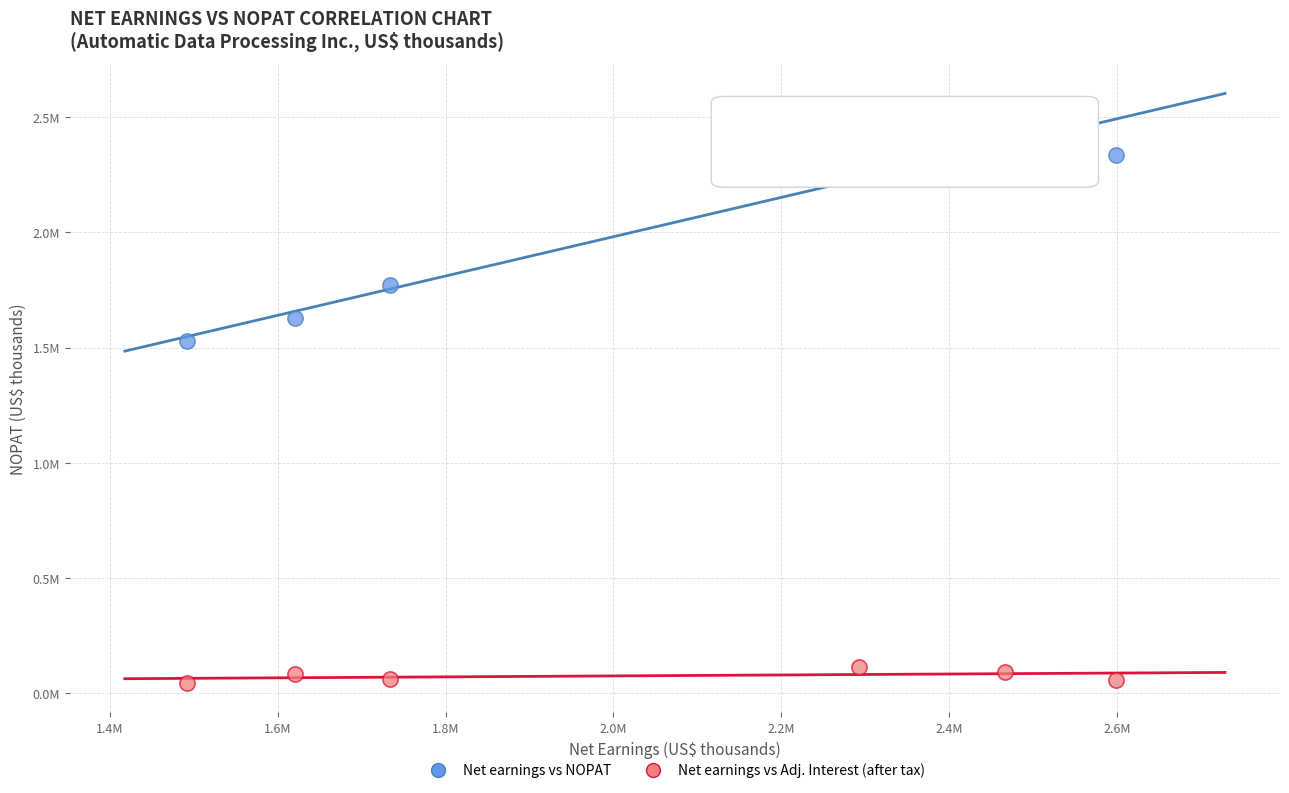

Which series reaches the maximum Y coordinate?

Net earnings vs NOPAT